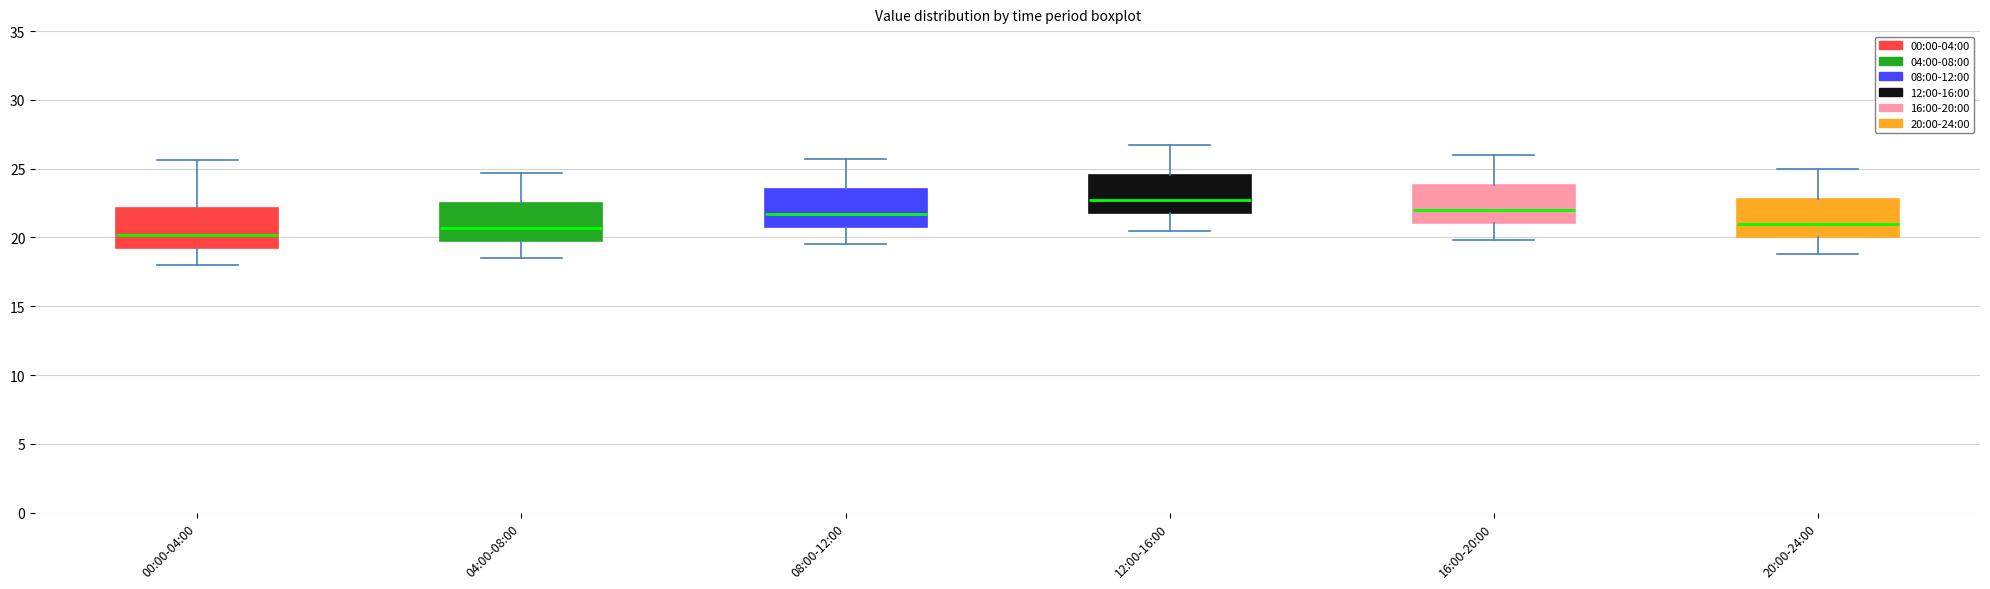

Reading left to right, transcribe this box plot: for each box, give where its median line is, the range the box spans, and where its two whiskers end, as read against the y-axis. The values are not printed on the chart, so give them approximately, as read against the axis.

00:00-04:00: median 20.0, box 19.5 to 22.0, whiskers 18.0 to 25.5
04:00-08:00: median 20.5, box 20.0 to 22.5, whiskers 18.5 to 24.5
08:00-12:00: median 21.5, box 21.0 to 23.5, whiskers 19.5 to 25.5
12:00-16:00: median 22.5, box 22.0 to 24.5, whiskers 20.5 to 26.5
16:00-20:00: median 22.0, box 21.0 to 24.0, whiskers 20.0 to 26.0
20:00-24:00: median 21.0, box 20.0 to 23.0, whiskers 19.0 to 25.0